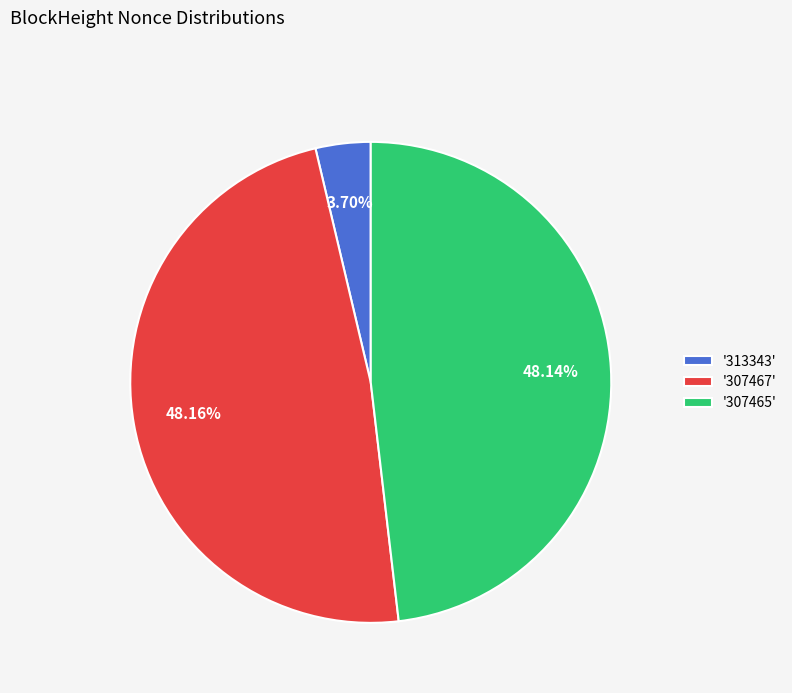

Which has a higher value, '307467' or '313343'?

'307467'